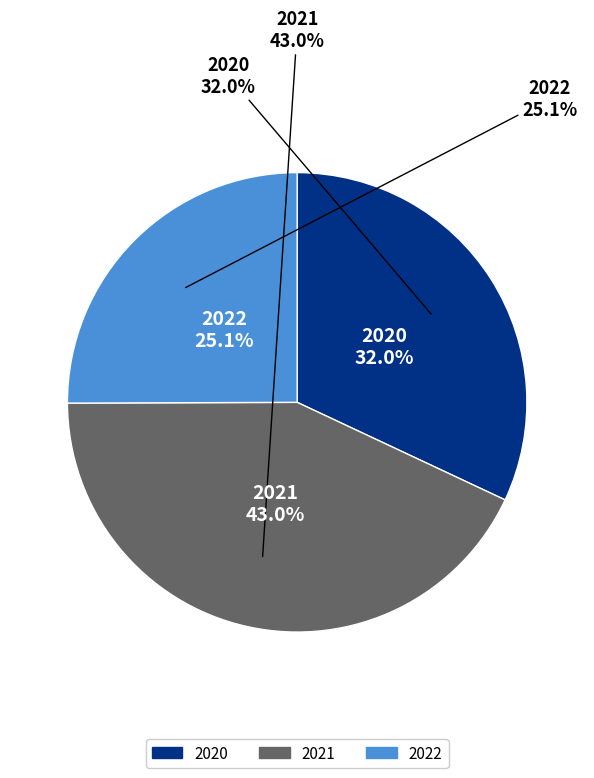

What percentage do 2020 and 2022 together represent?

57.0%